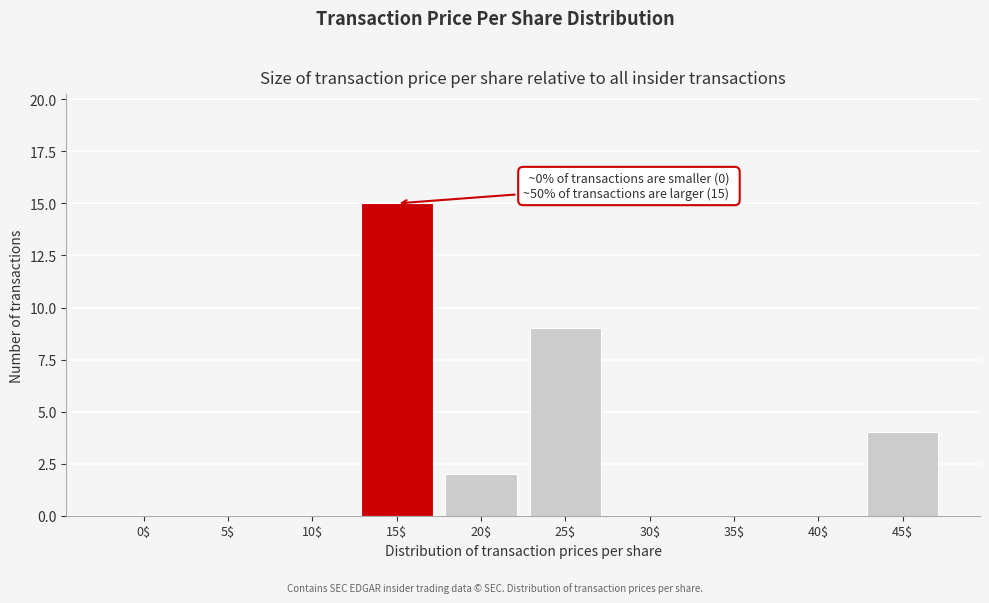

What is the maximum value shown in the chart?

15